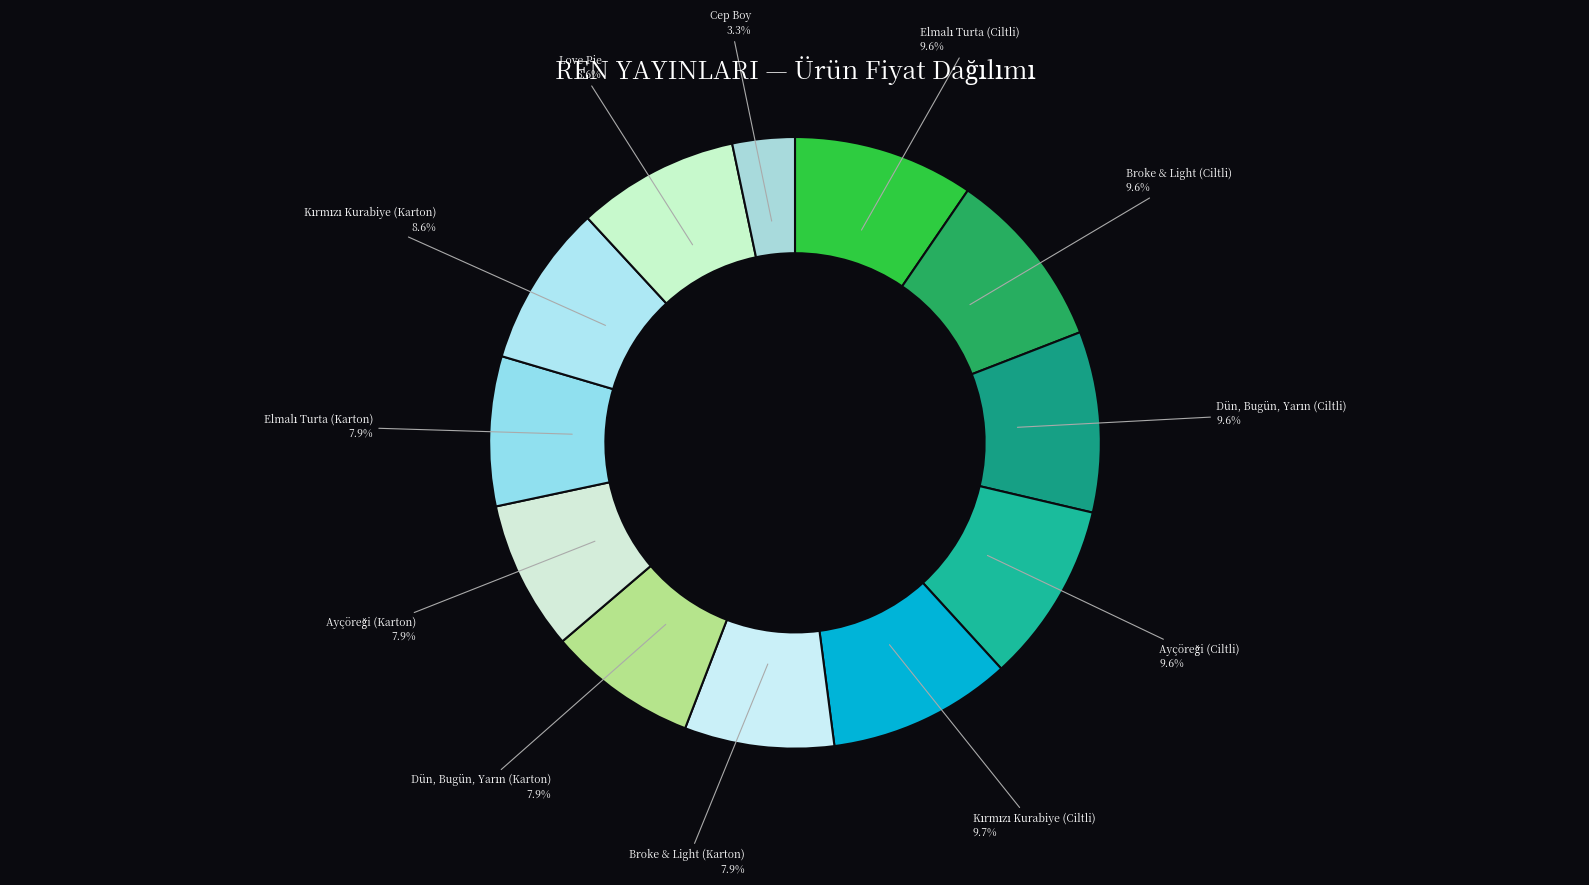

How many slices are in this pie chart?

12